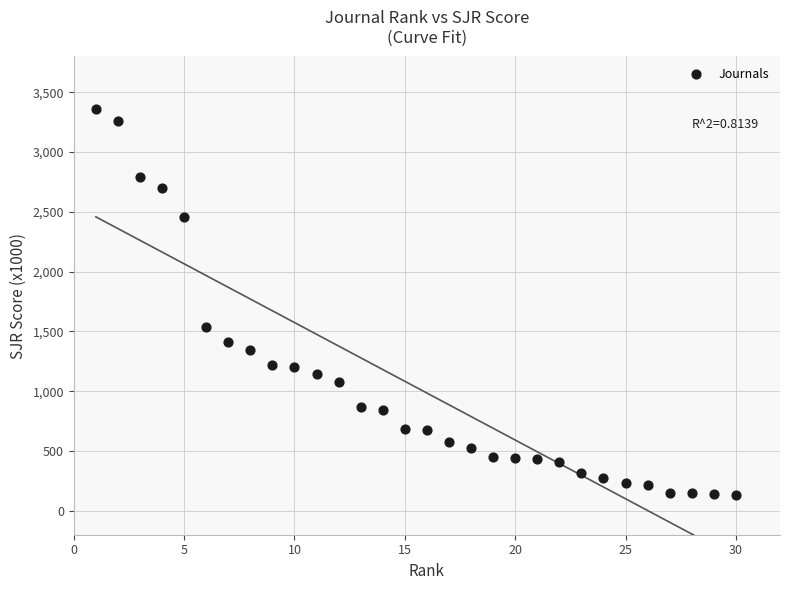

What Y value in the scatter plot is closest to 1748?

1538